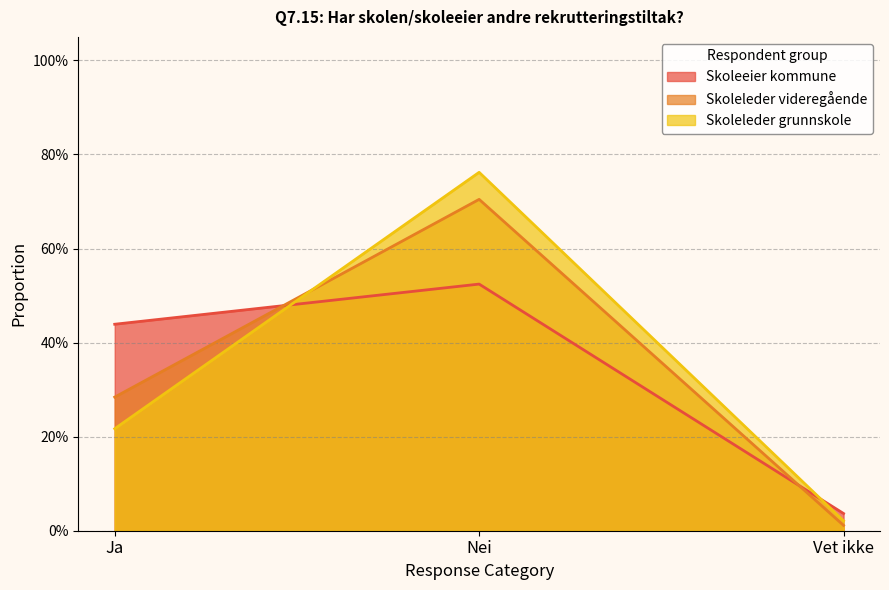

Where is Skoleleder videregående nearest to the value 0?

Vet ikke